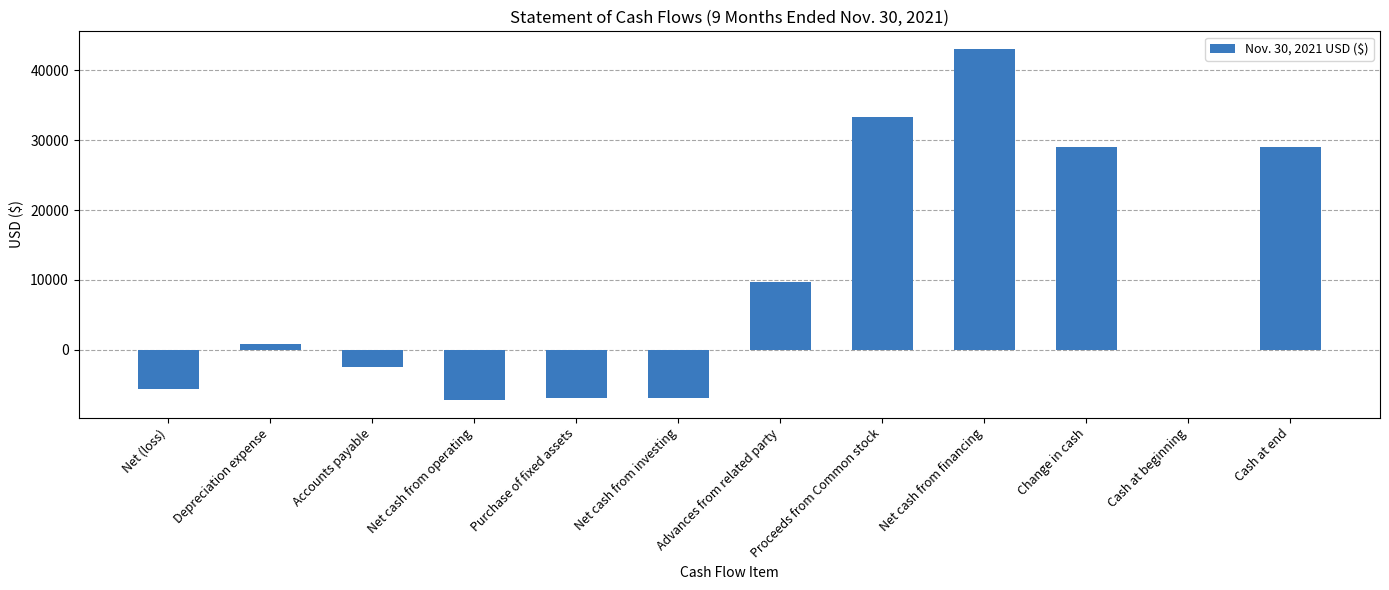

Reading left to right, transcribe all the data shown in this chart.

-5544	884	-2500	-7160	-6920	-6920	9731	33300	43031	28951	0	28951